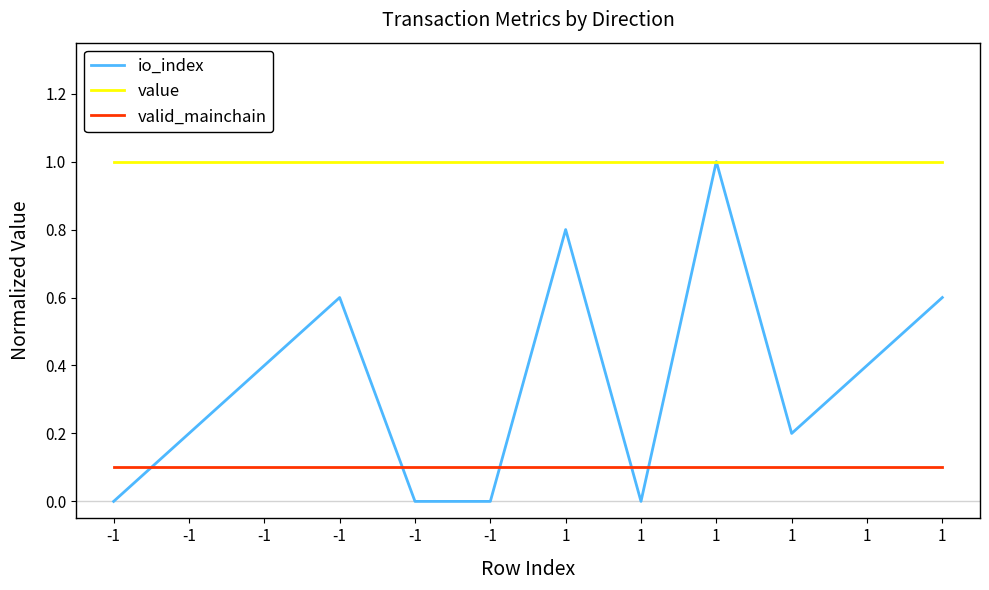

List the series in order of their overall mean, lowest first.

valid_mainchain, io_index, value